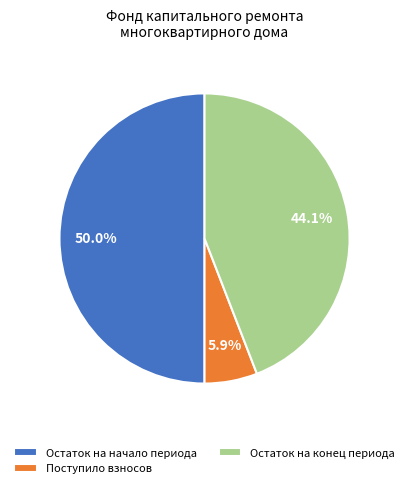

Is the sum of Остаток на начало периода and Остаток на конец периода greater than half?

Yes